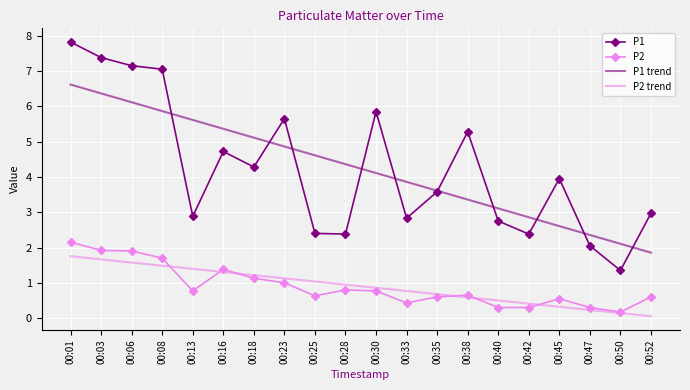

What is the difference between the highest and lowest values at 00:45?

3.6